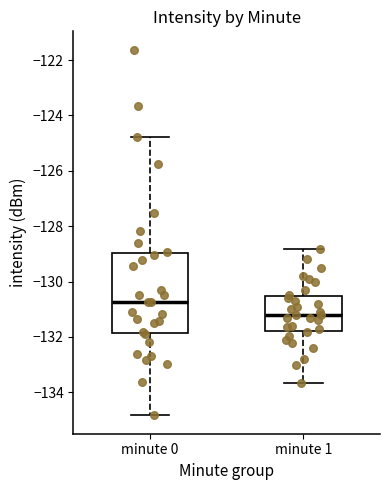

Comparing the boxes themselves (not the whiskers), which one is the tallest?

minute 0